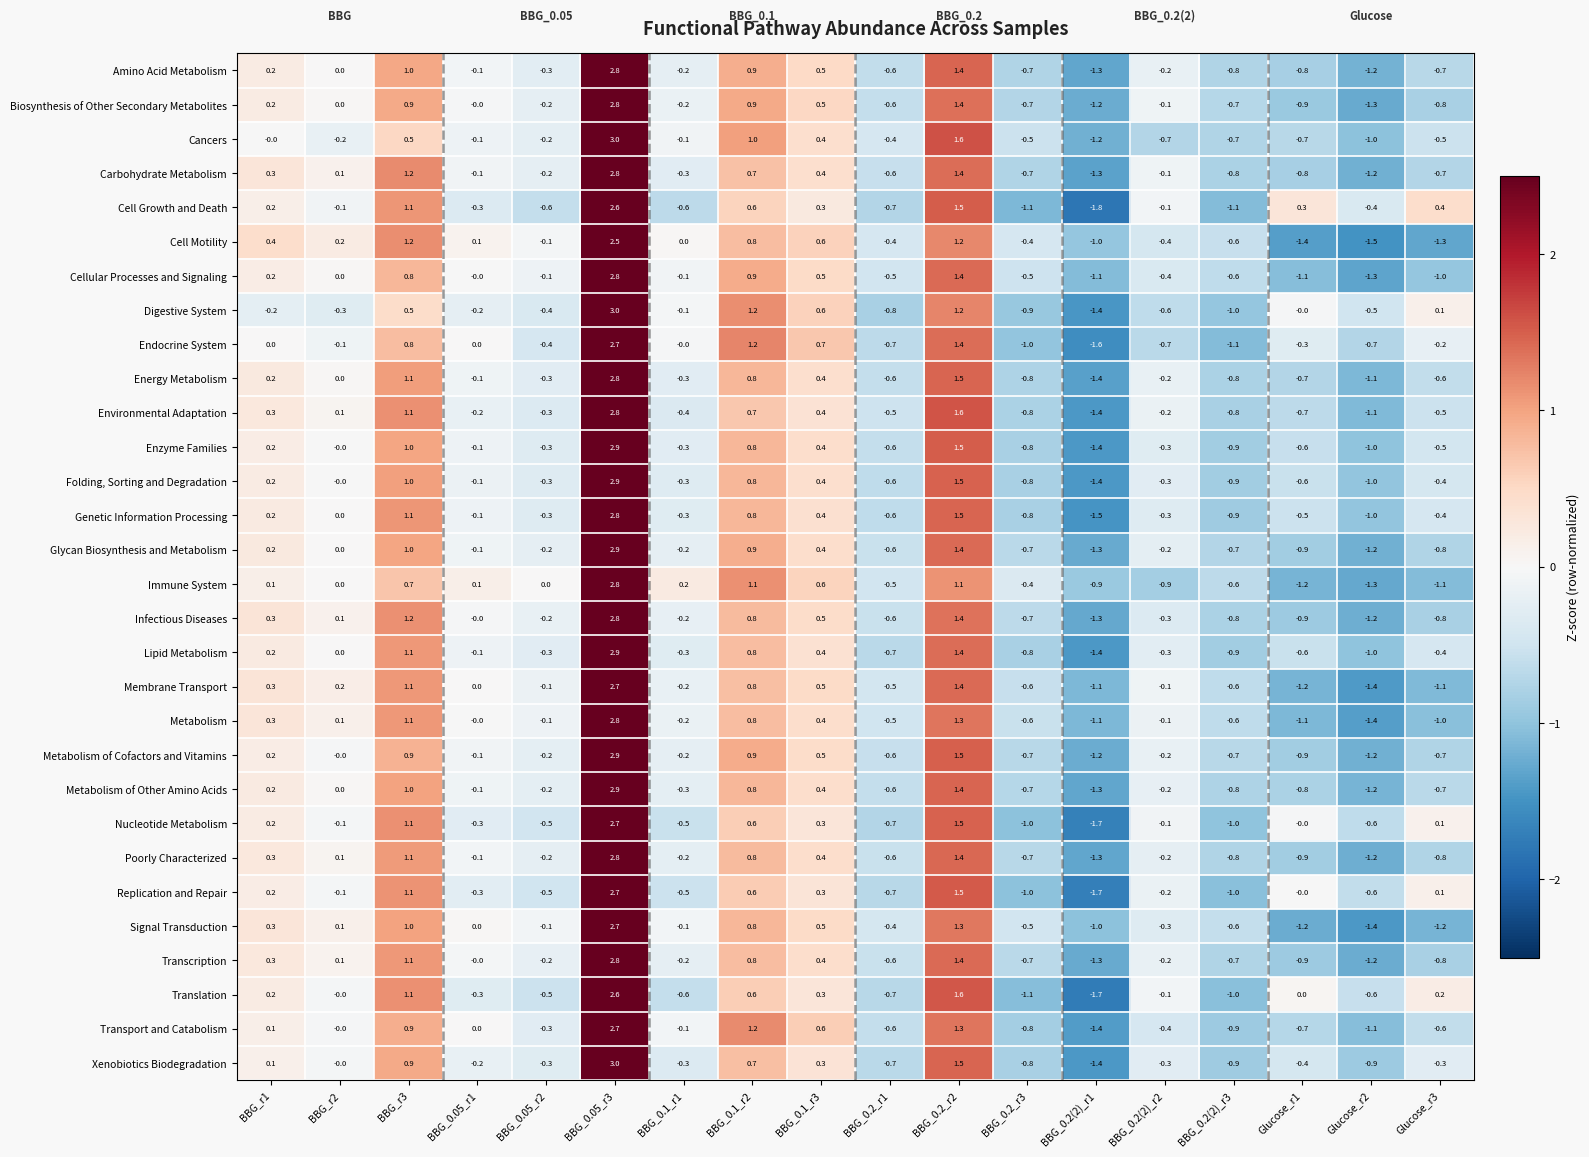

What is the spread (max minus min) of values at BBG_0.1_r1?

0.8